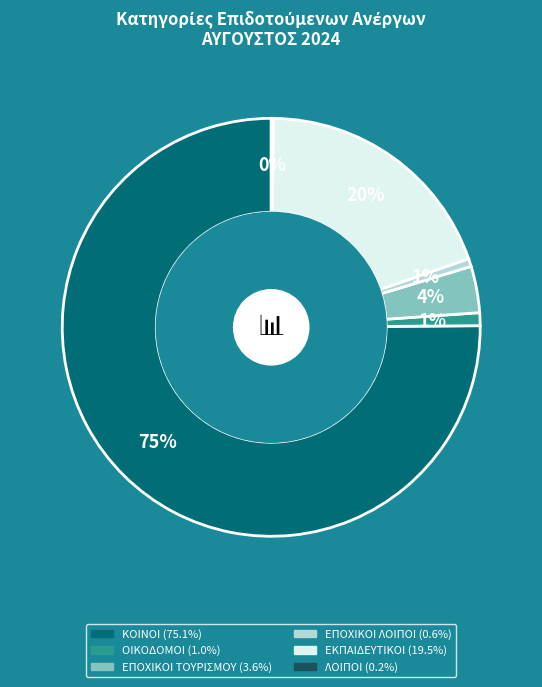

Does any single category account for the majority?

Yes